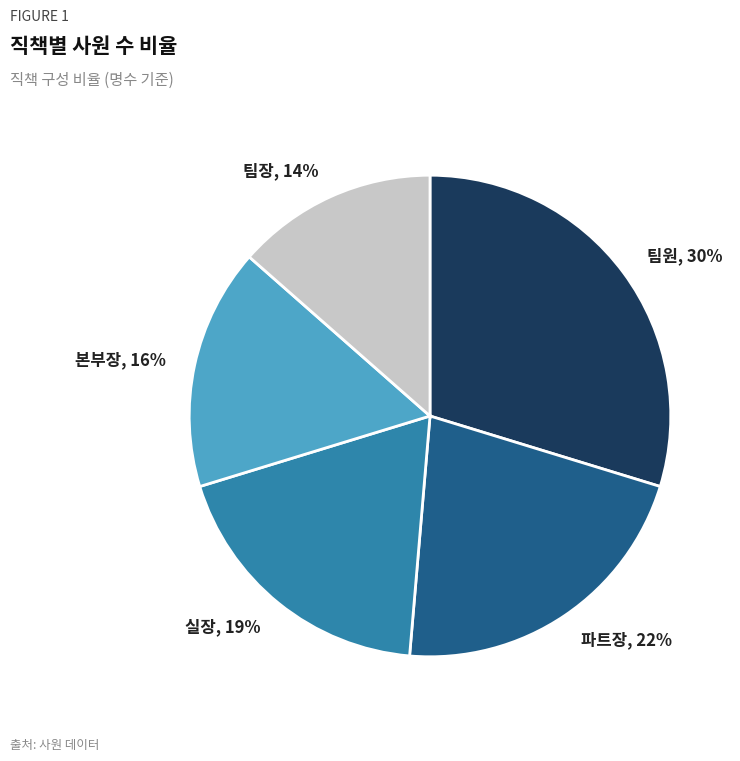

How many slices are in this pie chart?

5